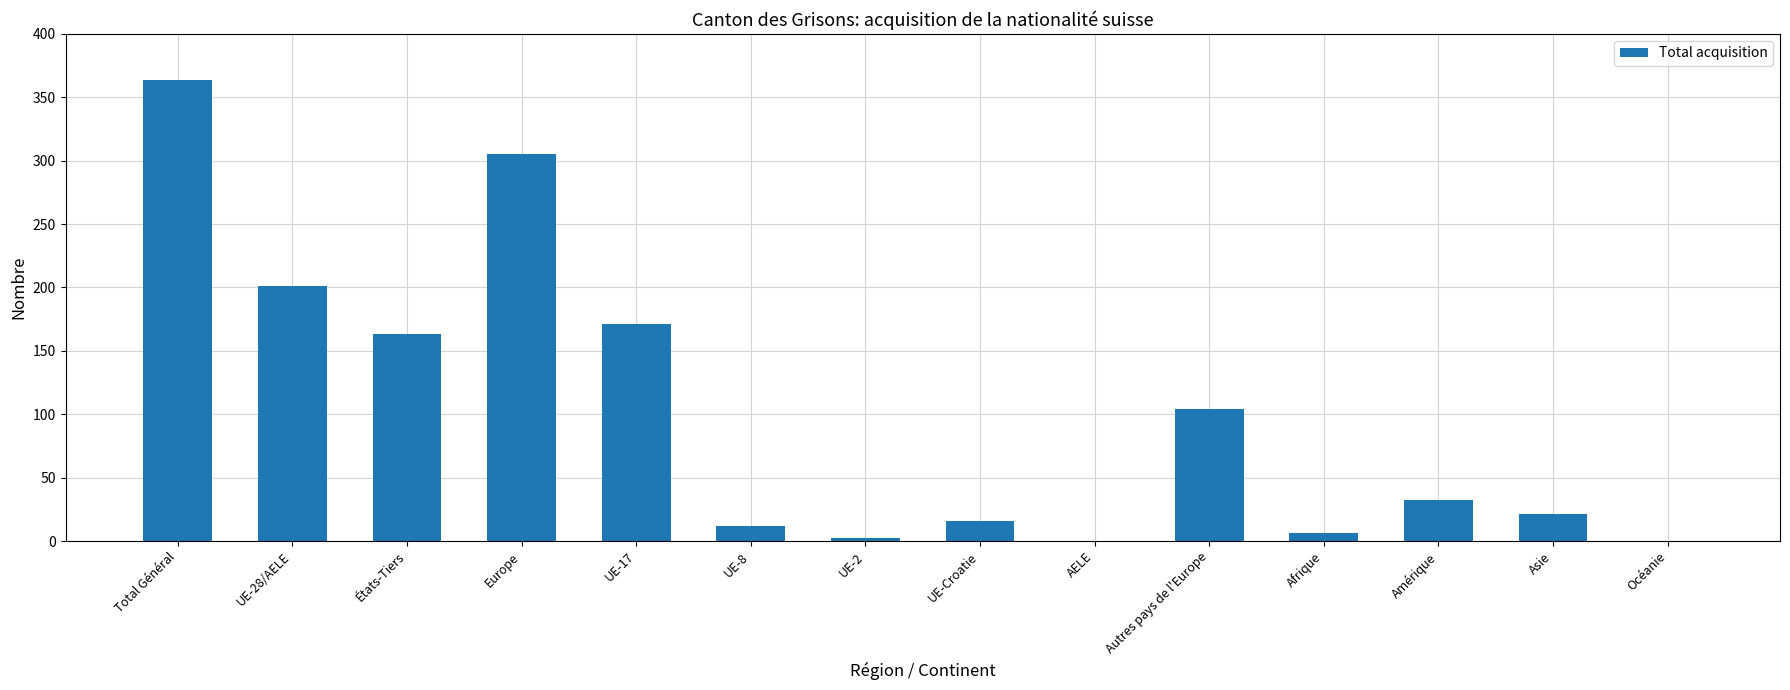

Are the bars horizontal?

No